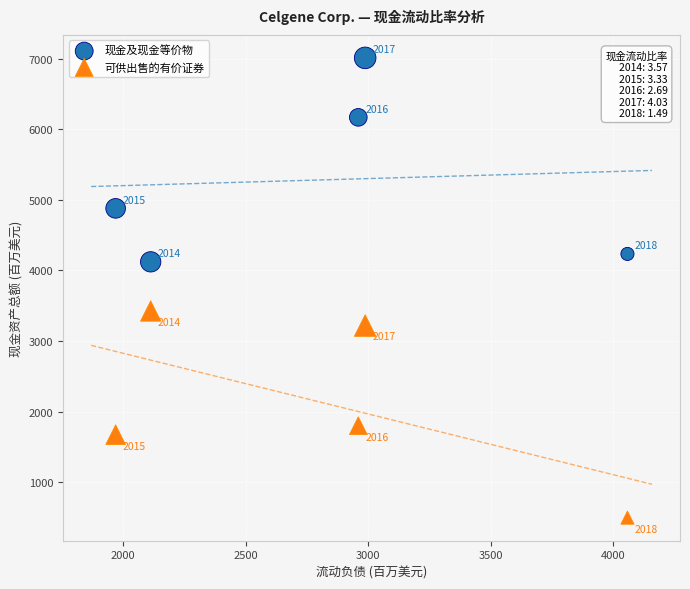

In the 现金及现金等价物 series, what Y value is closest to 5567?

6170